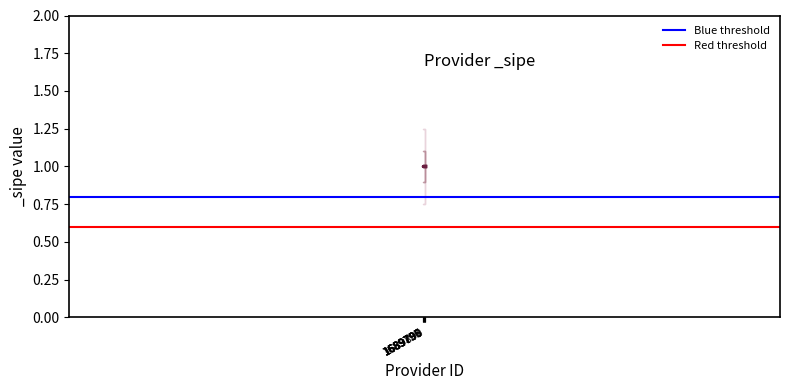

Is the value of Red threshold at 1689798 greater than the value of Blue threshold at 1689798?

No